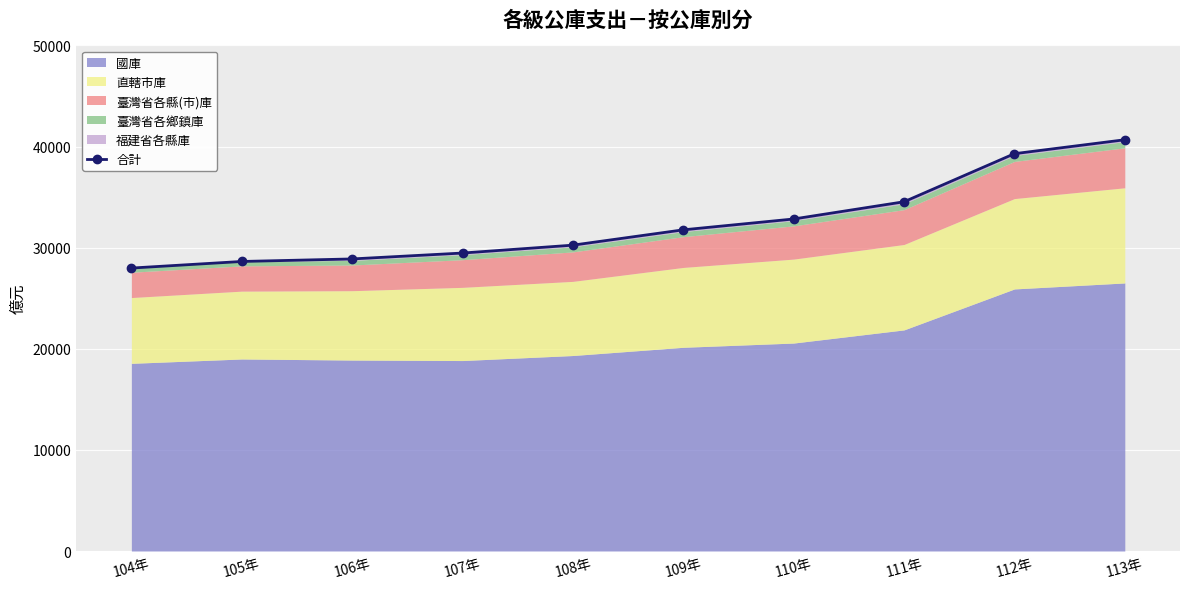

List the labels in order of value, smallest first.

104年, 105年, 106年, 107年, 108年, 109年, 110年, 111年, 112年, 113年